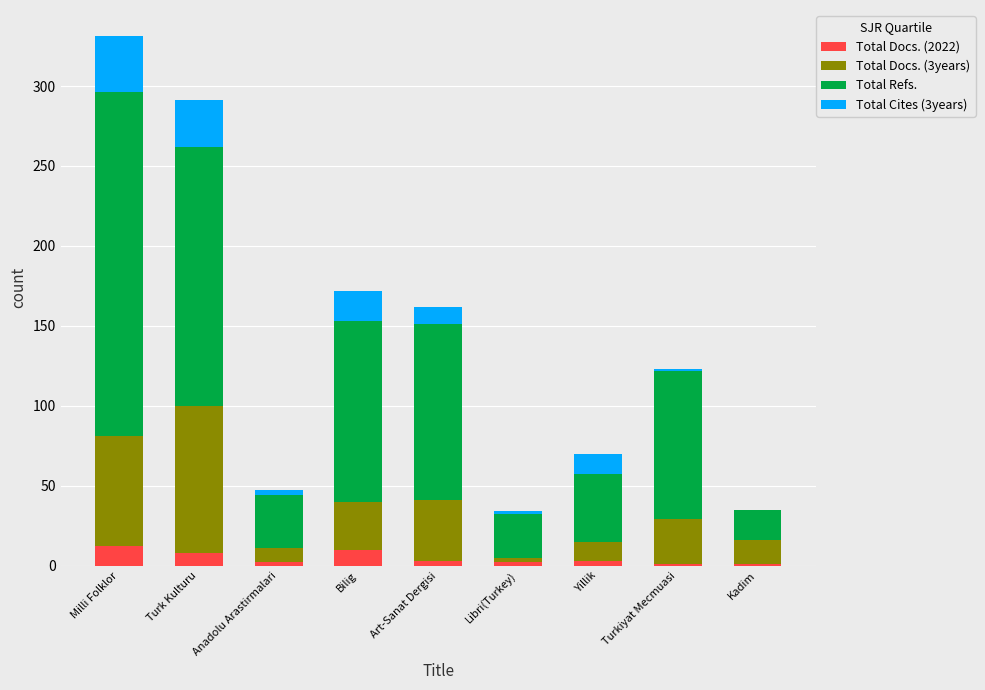

The value of Total Docs. (2022) at Turk Kulturu is 8. True or false?

True